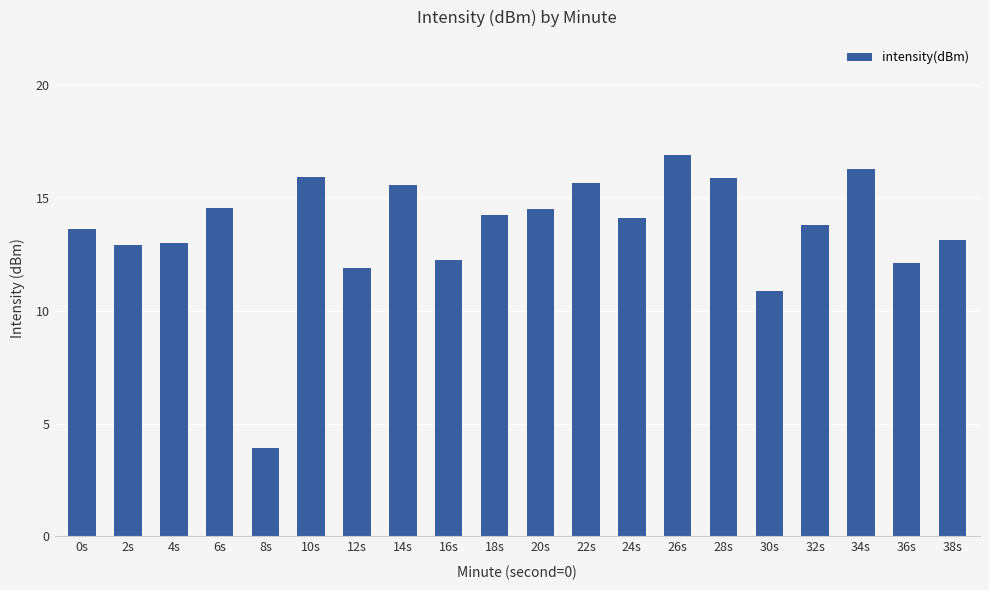

What is the sum of all values?

271.2